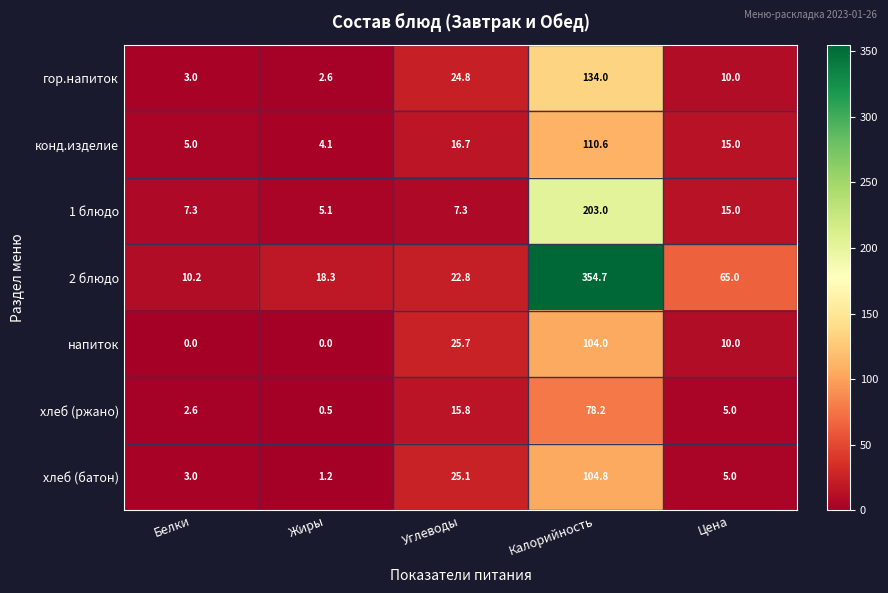

What is the spread (max minus min) of values at Цена?

60.0